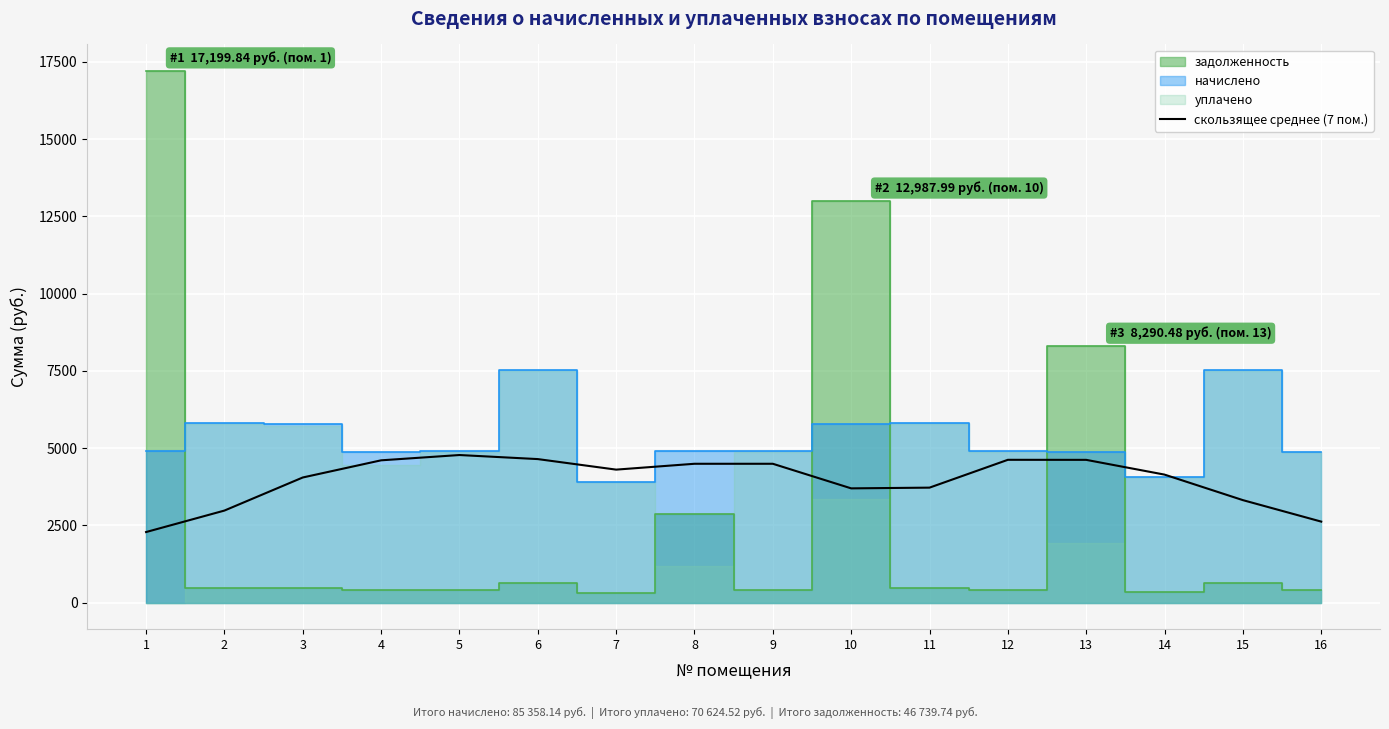

The value of скользящее среднее (7 пом.) at 2 is 4353.0. True or false?

False